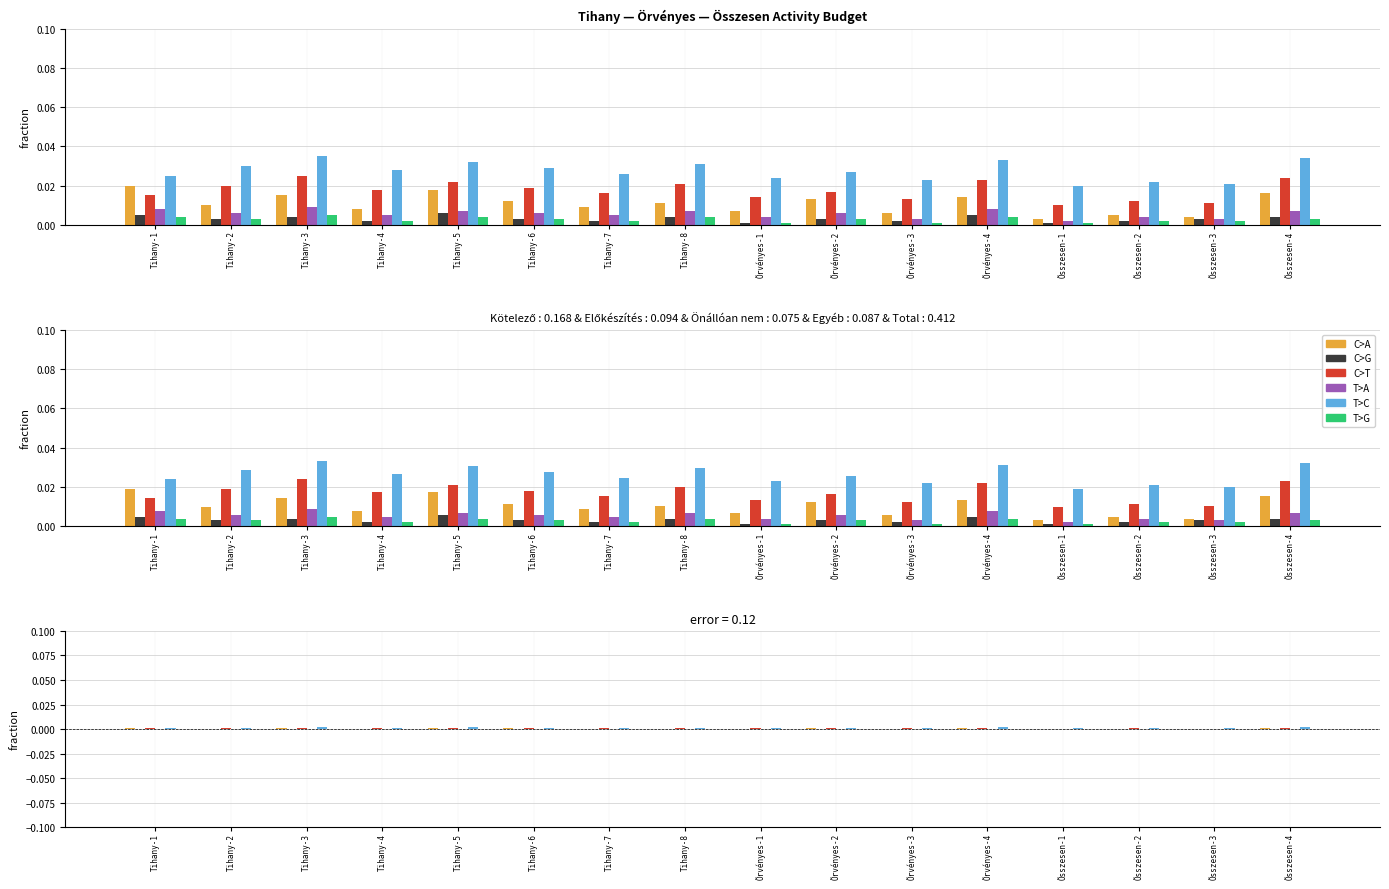

What is the label of the 4th bar from the right?

Összesen-1